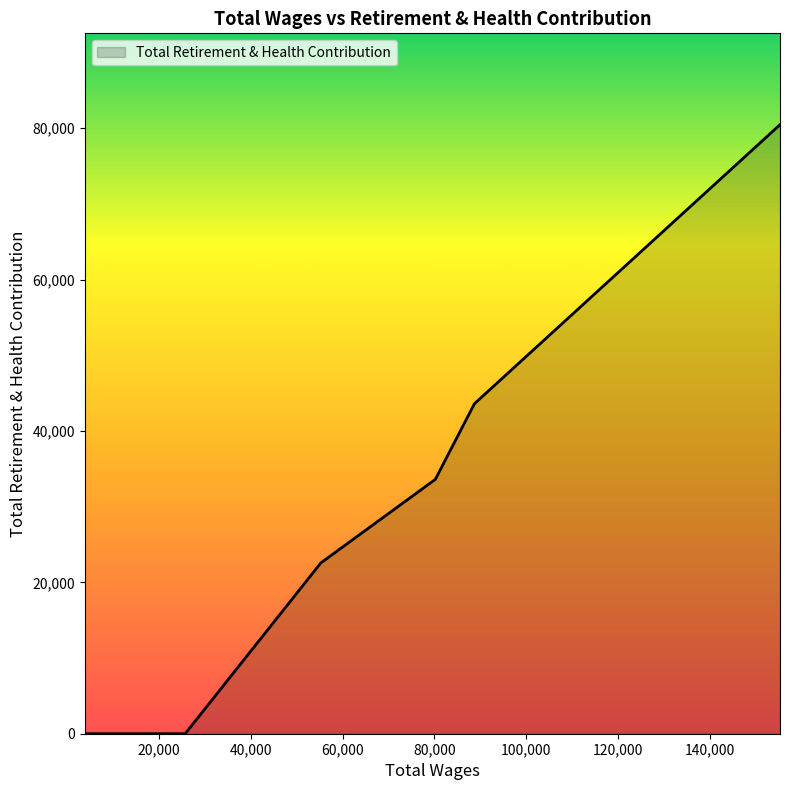

What is the difference between the second highest and minimum values?

43592